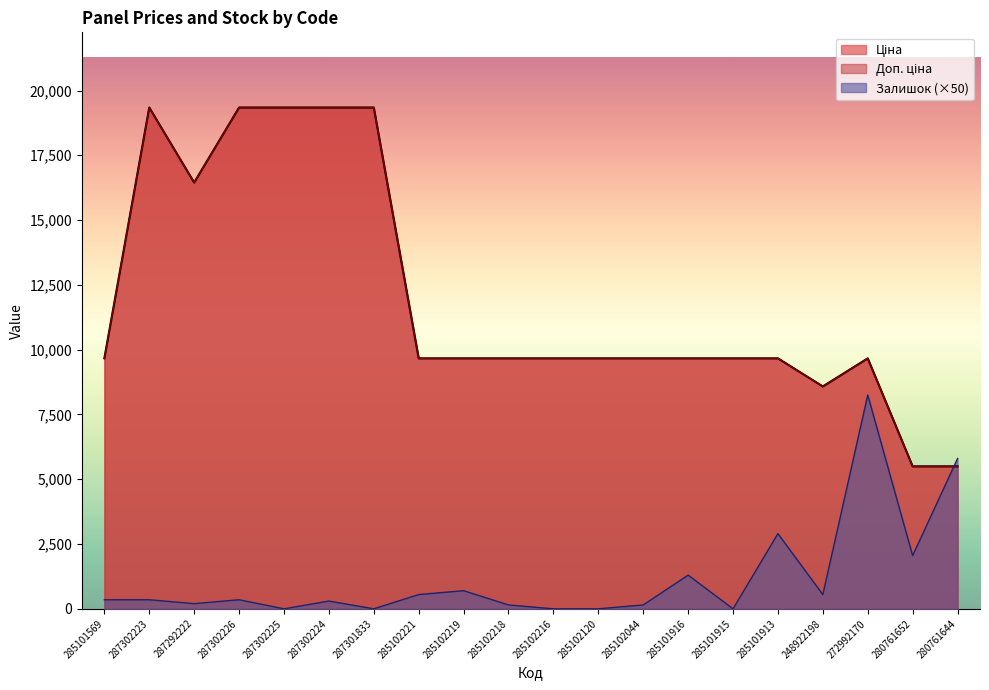

Is the value of Ціна at 285102120 greater than the value of Залишок at 285101916?

Yes